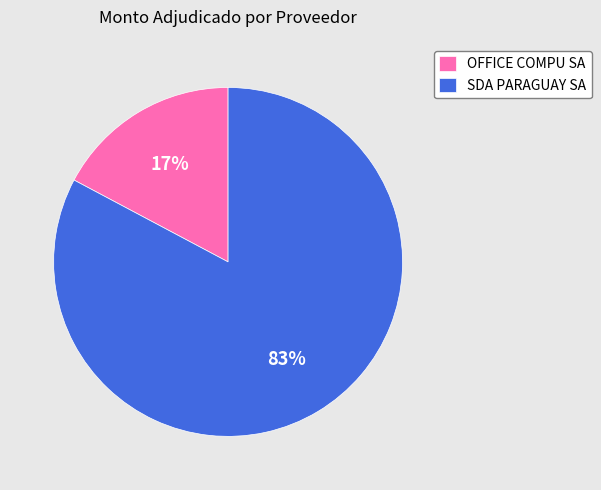

True or false: SDA PARAGUAY SA accounts for 83% of the total.

True